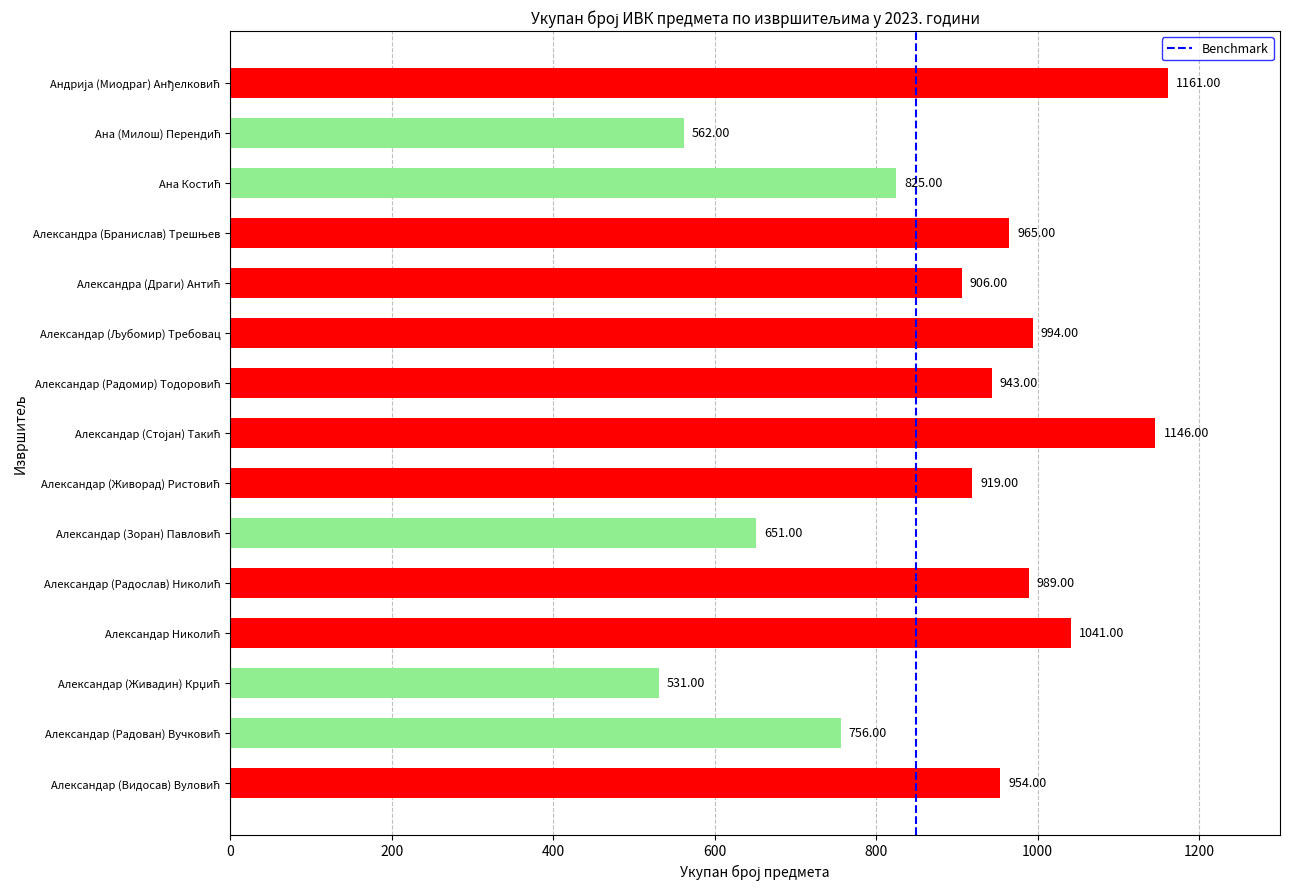

What is the difference between the maximum and minimum values?

630